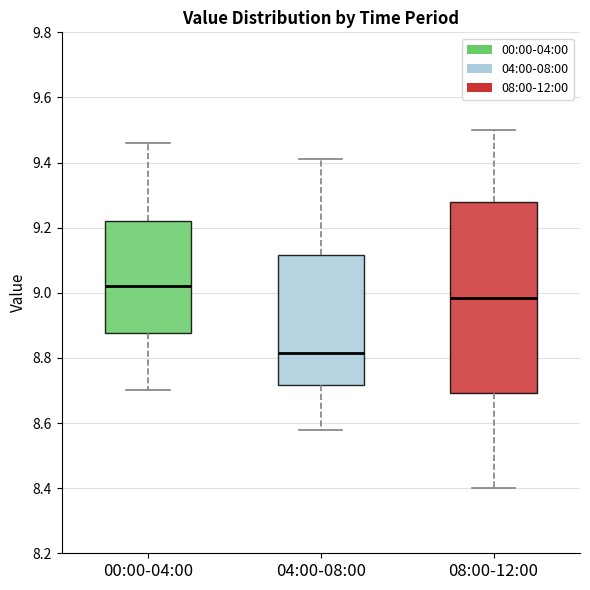

Reading left to right, read every box against the y-axis: the position of its median line, the range the box covers, and the ends of its whiskers. The values are not printed on the chart, so give them approximately, as read against the axis.

00:00-04:00: median 9.02, box 8.88 to 9.22, whiskers 8.70 to 9.46
04:00-08:00: median 8.82, box 8.72 to 9.12, whiskers 8.58 to 9.42
08:00-12:00: median 8.98, box 8.70 to 9.28, whiskers 8.40 to 9.50